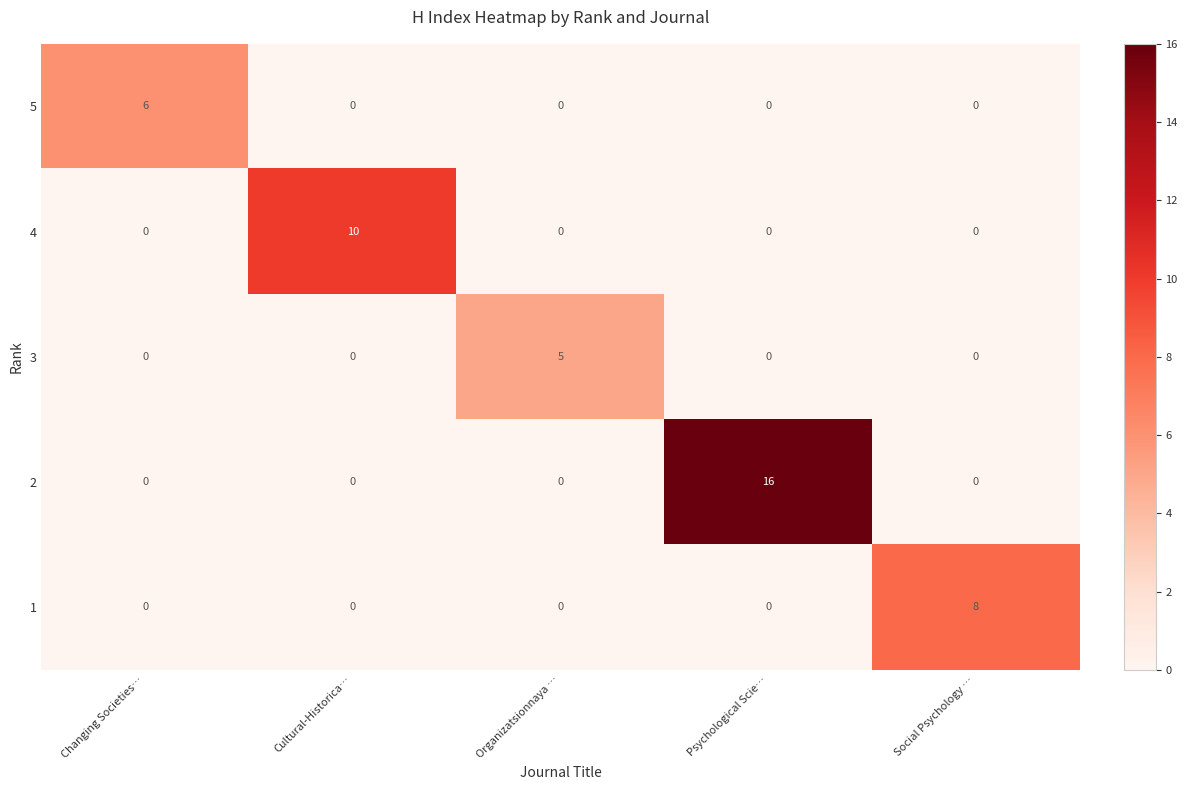

Reading right to left, transcribe all the data shown in this chart.

5: Social Psychology …=0	Psychological Scie…=0	Organizatsionnaya …=0	Cultural-Historica…=0	Changing Societies…=6
4: Social Psychology …=0	Psychological Scie…=0	Organizatsionnaya …=0	Cultural-Historica…=10	Changing Societies…=0
3: Social Psychology …=0	Psychological Scie…=0	Organizatsionnaya …=5	Cultural-Historica…=0	Changing Societies…=0
2: Social Psychology …=0	Psychological Scie…=16	Organizatsionnaya …=0	Cultural-Historica…=0	Changing Societies…=0
1: Social Psychology …=8	Psychological Scie…=0	Organizatsionnaya …=0	Cultural-Historica…=0	Changing Societies…=0